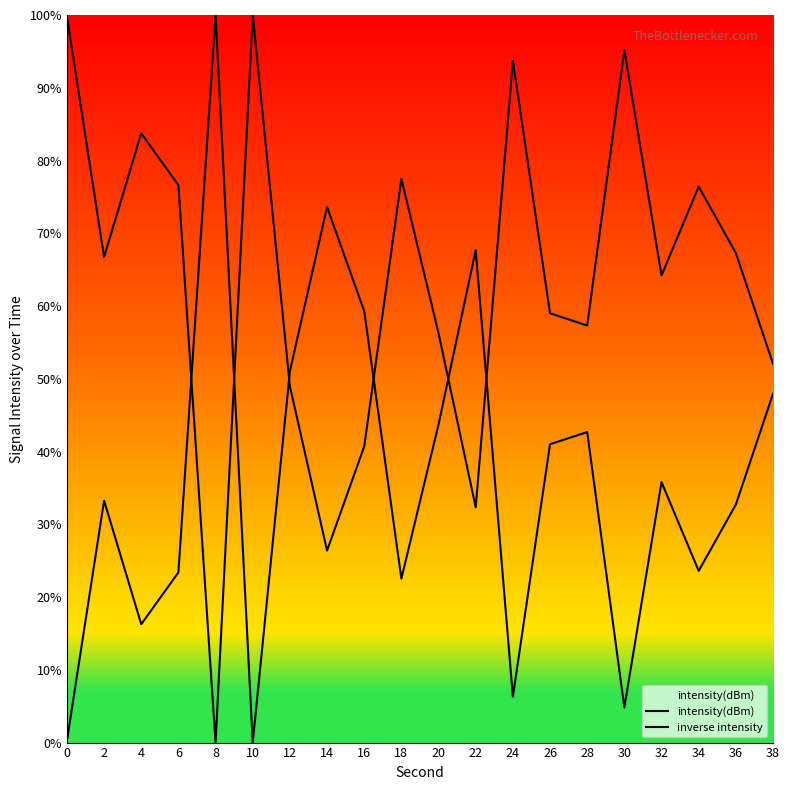

What is the average value of the inverse intensity series?

36.3